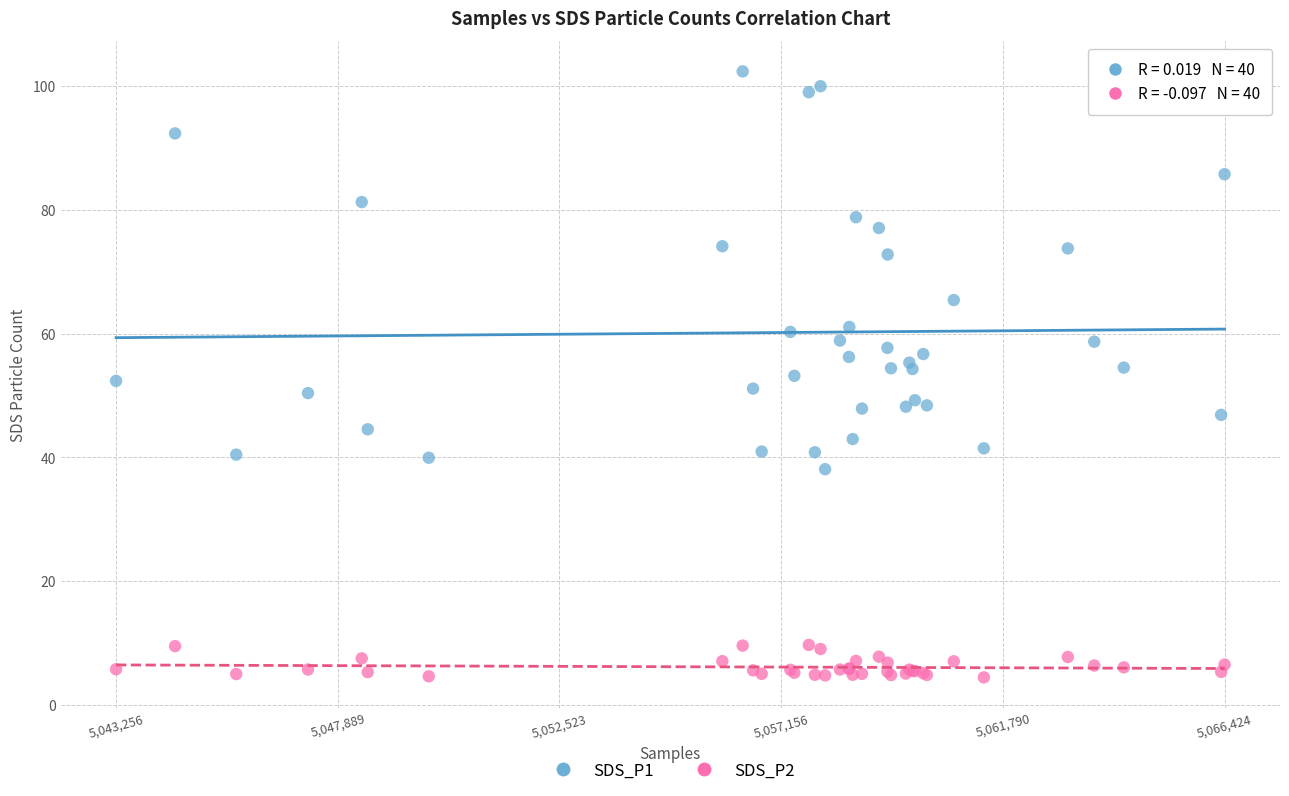

Which series reaches the minimum Y coordinate?

SDS_P2